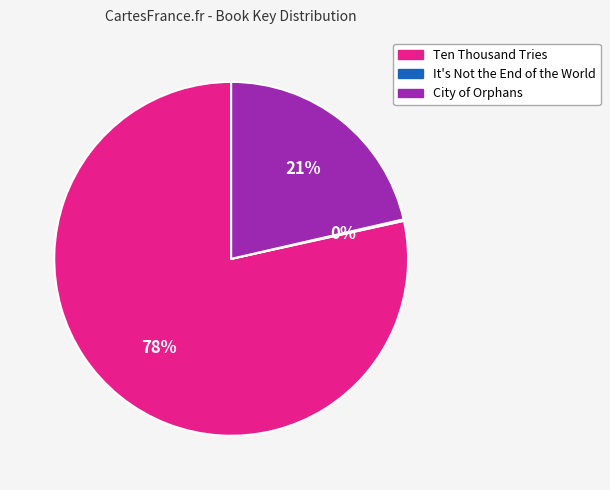

Does any single category account for the majority?

Yes